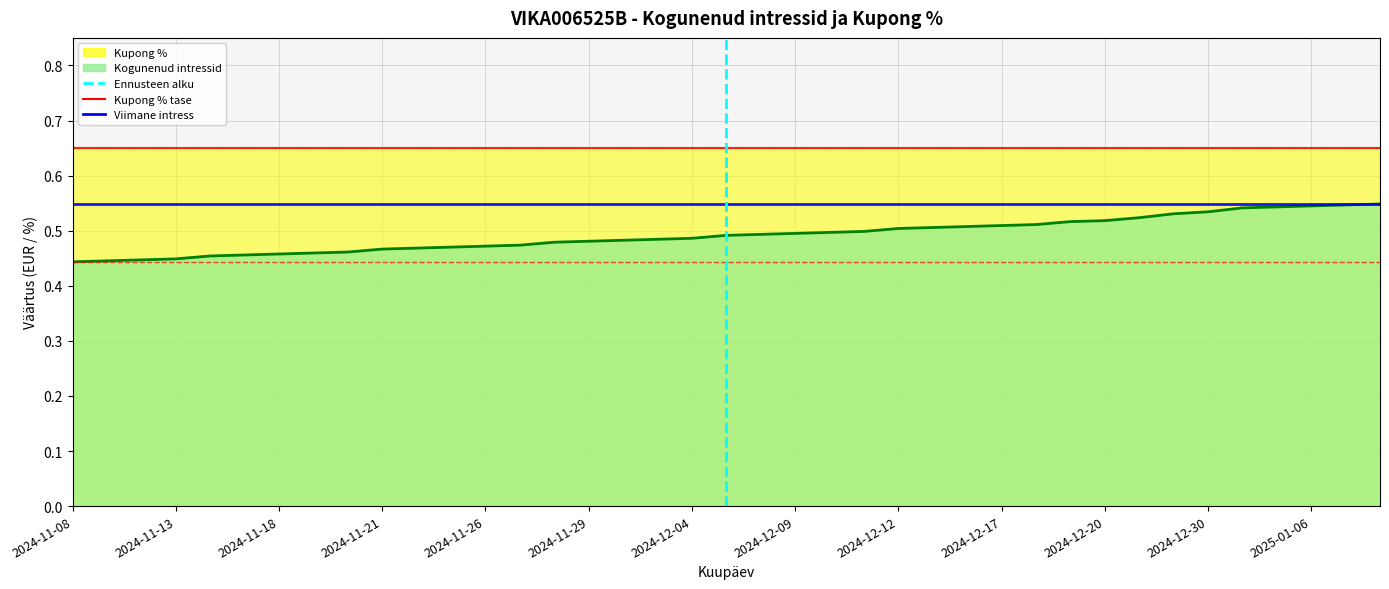

At which category does the chart reach its minimum across all series?

2024-11-08